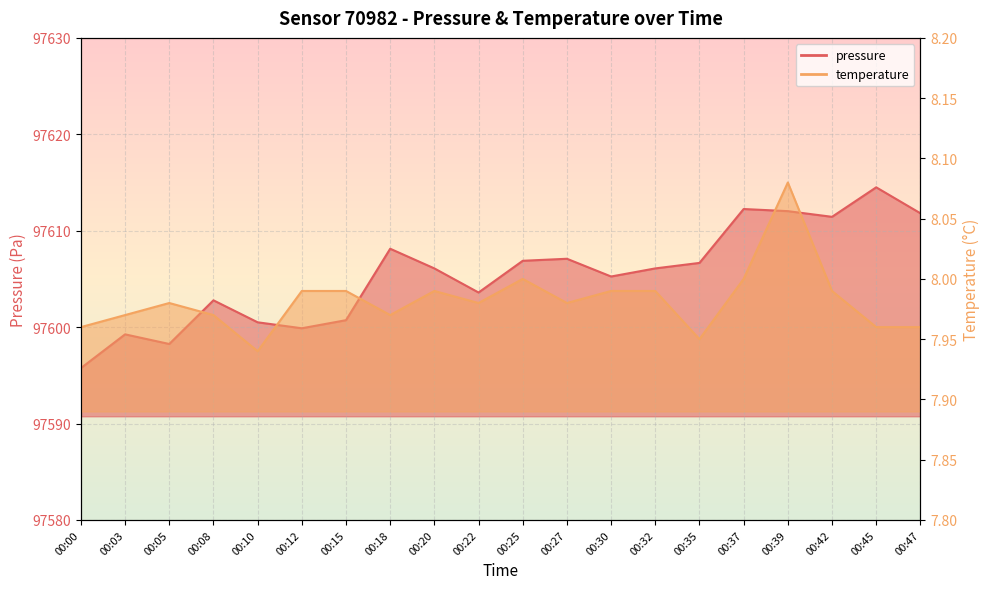

At which category does the chart reach its minimum across all series?

00:10